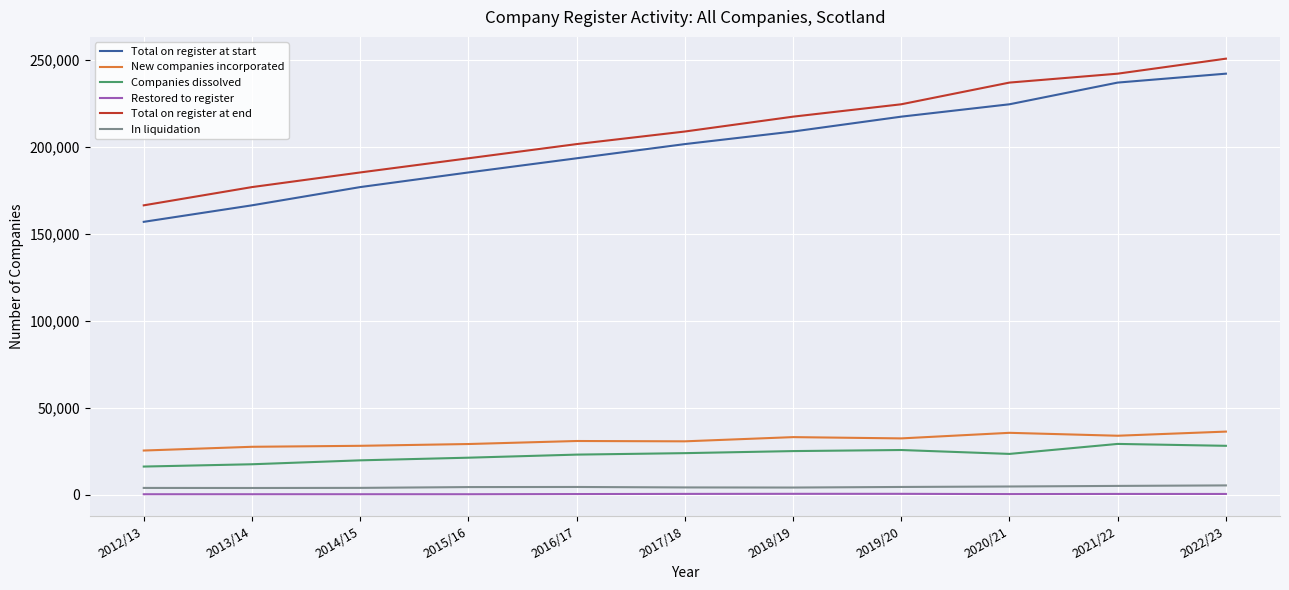

What is the smallest value displayed?

303